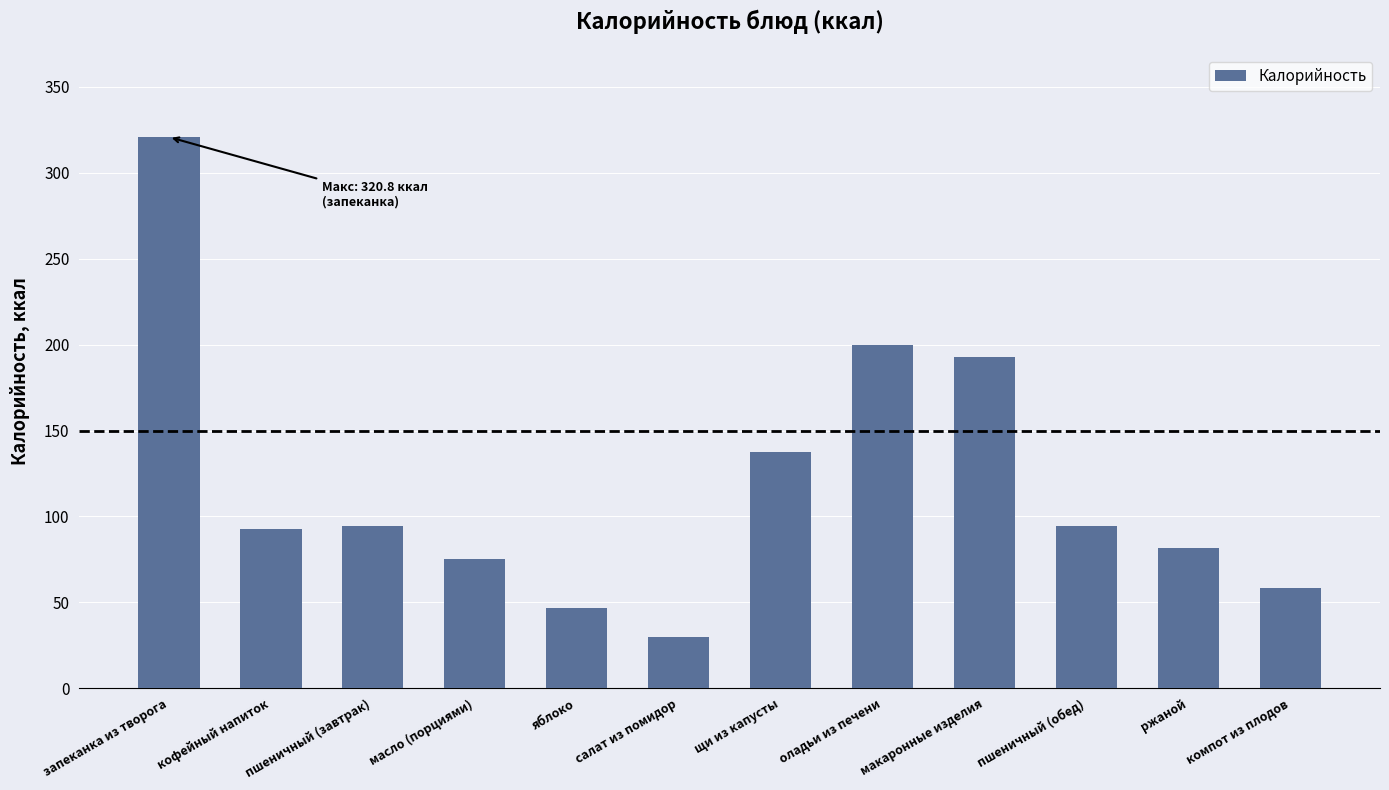

What is the difference between the maximum and minimum values?

291.0